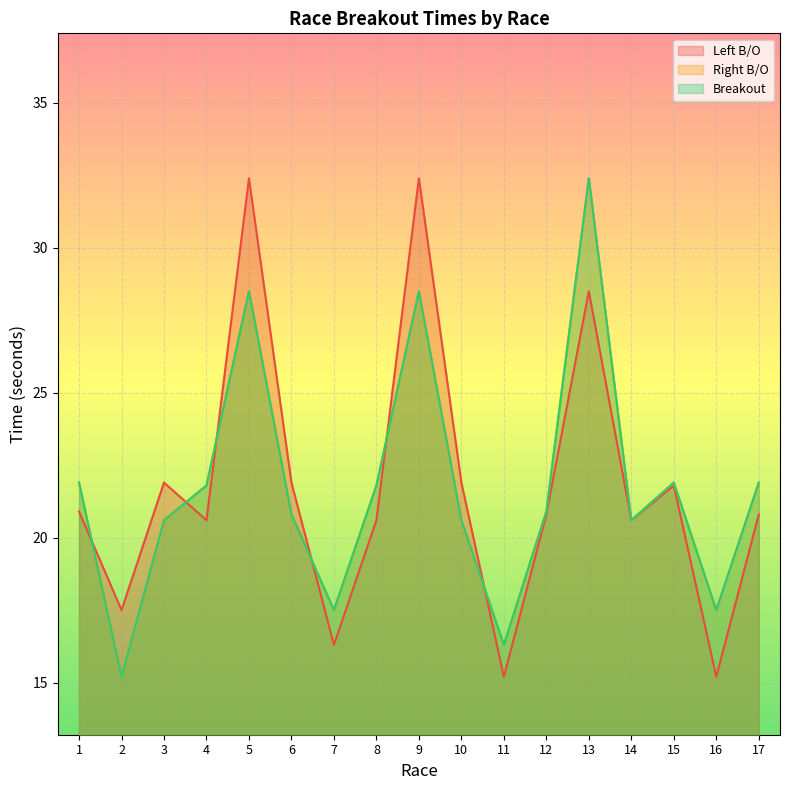

At which category is the sum across all series the highest?

13